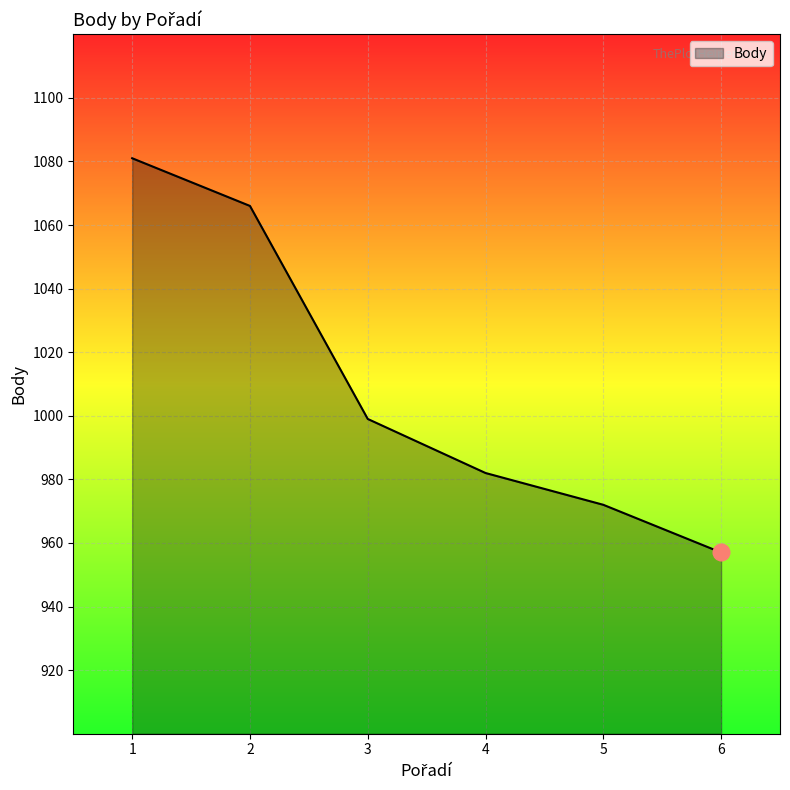

How many lines are shown in the chart?

1